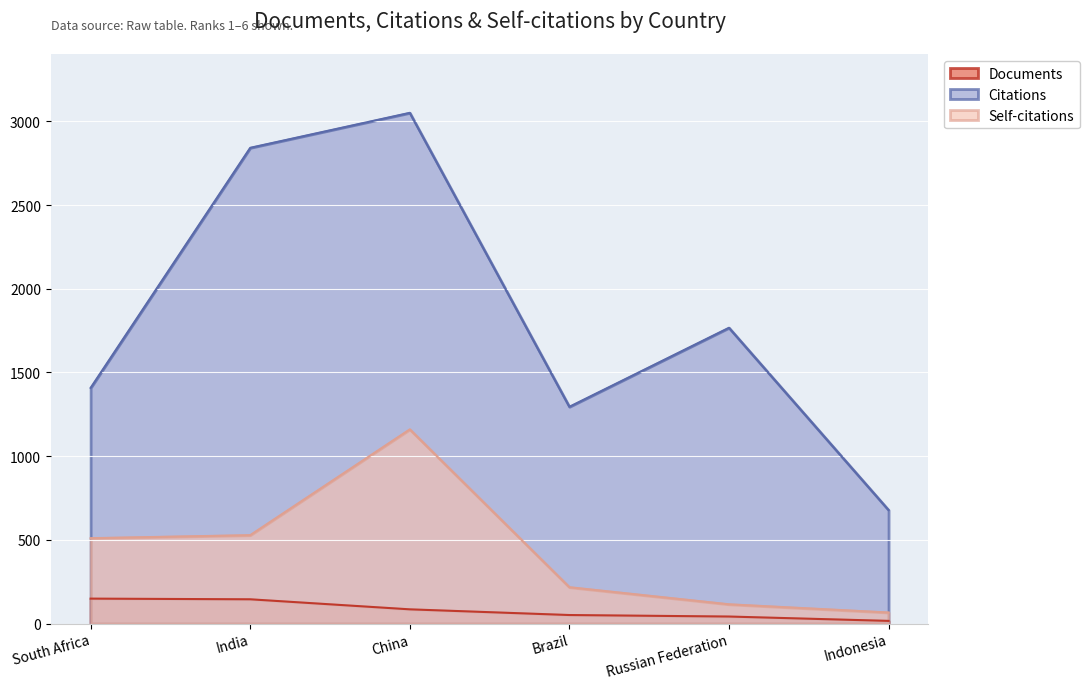

What are all the series names shown in the legend?

Documents, Citations, Self-citations